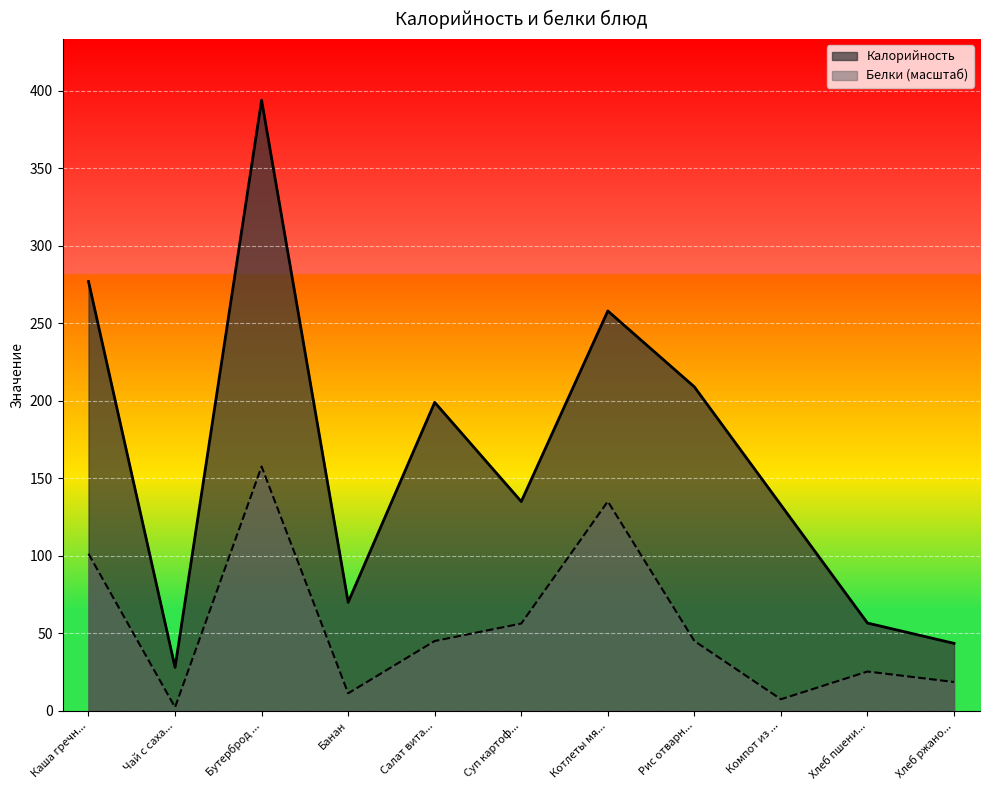

List the series in order of their overall mean, lowest first.

Белки (масштаб), Калорийность